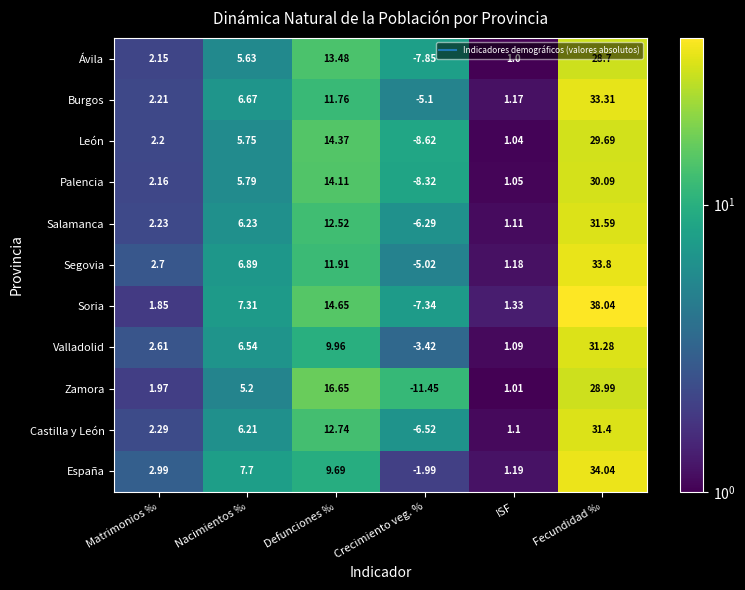

Which series has the largest total across all categories?

Soria